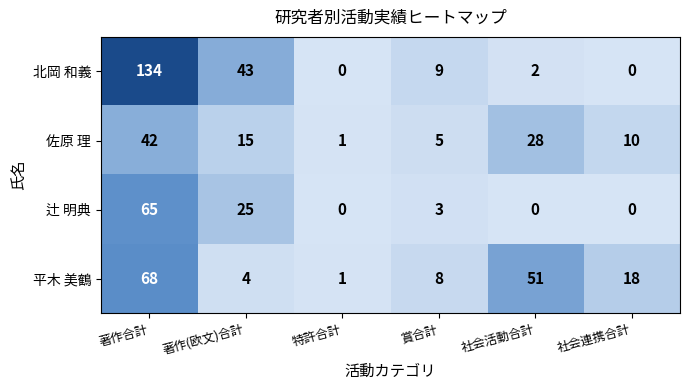

Reading right to left, extract all data points from this chart.

北岡 和義: 0	2	9	0	43	134
佐原 理: 10	28	5	1	15	42
辻 明典: 0	0	3	0	25	65
平木 美鶴: 18	51	8	1	4	68